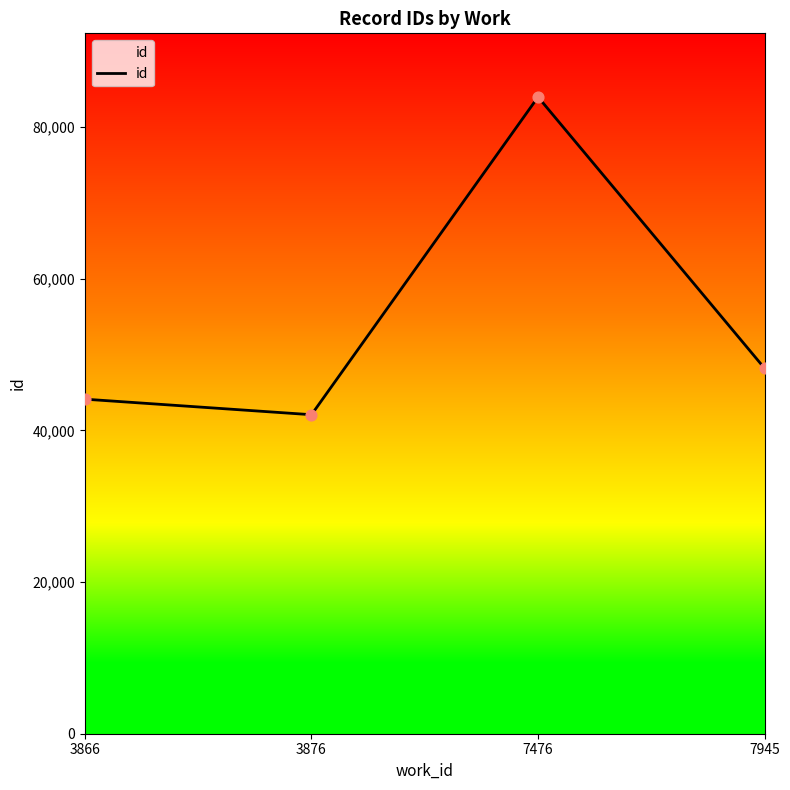

What is the ratio of the value at 7945 to the value at 3866?

1.1